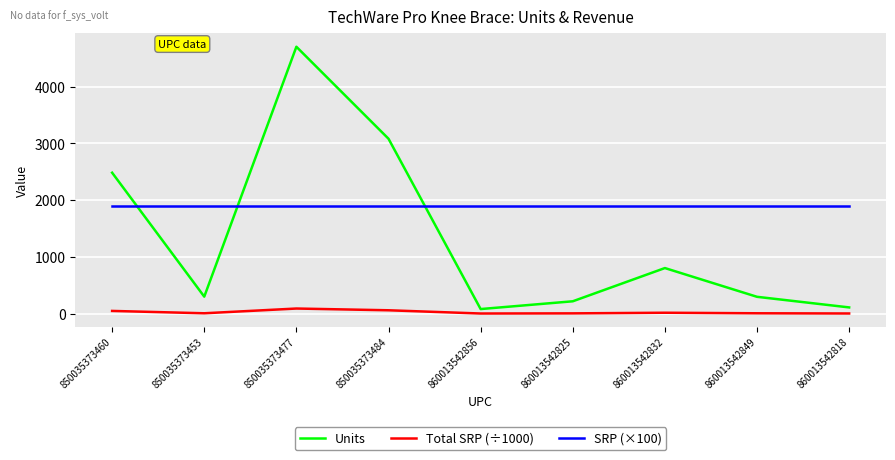

What is the approximate value of Units at 850035373460?

2484.0